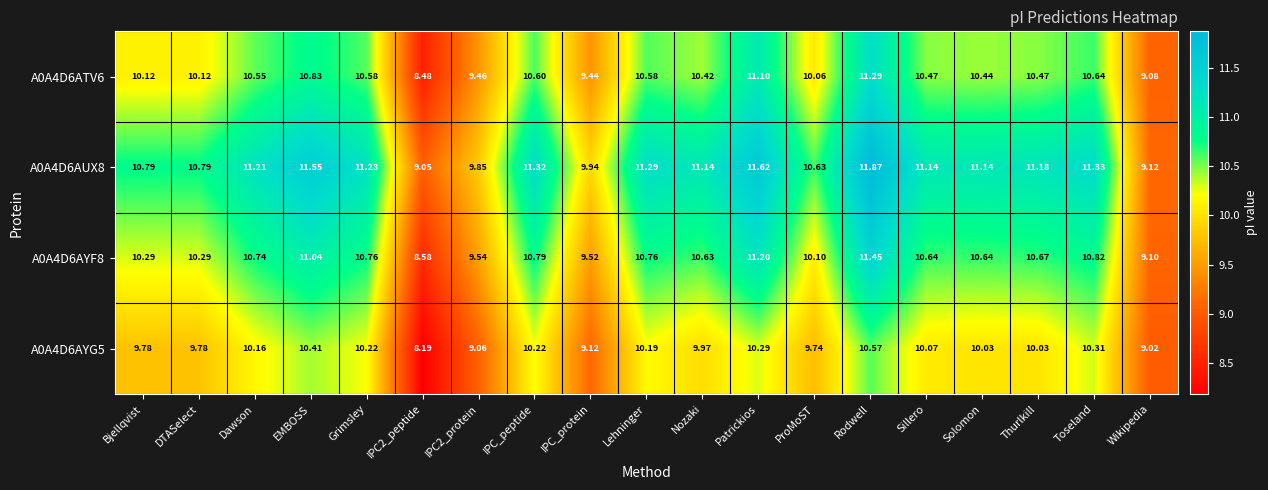

Is the value of A0A4D6ATV6 at IPC_peptide greater than the value of A0A4D6AYG5 at IPC_protein?

Yes